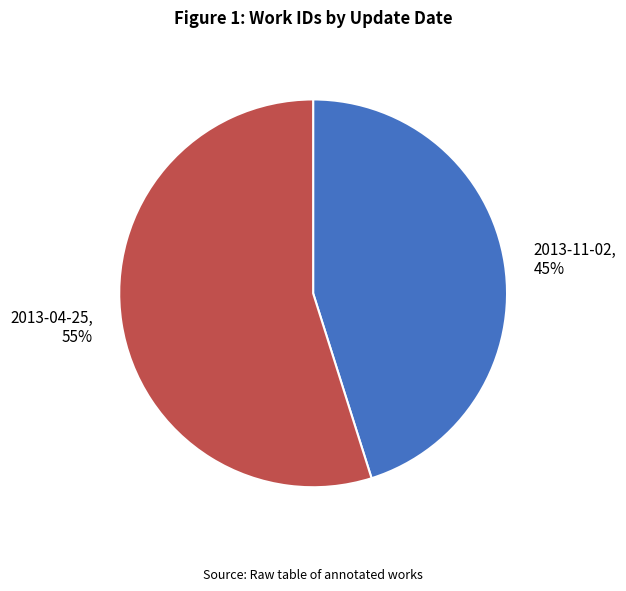

What percentage is the 2013-11-02 slice, to the nearest percent?

45%